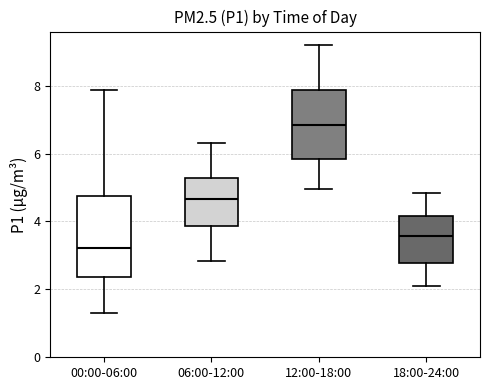

Reading left to right, read every box against the y-axis: the position of its median line, the range the box covers, and the ends of its whiskers. The values are not printed on the chart, so give them approximately, as read against the axis.

00:00-06:00: median 3.2, box 2.4 to 4.8, whiskers 1.4 to 7.8
06:00-12:00: median 4.6, box 3.8 to 5.2, whiskers 2.8 to 6.4
12:00-18:00: median 6.8, box 5.8 to 7.8, whiskers 5.0 to 9.2
18:00-24:00: median 3.6, box 2.8 to 4.2, whiskers 2.2 to 4.8